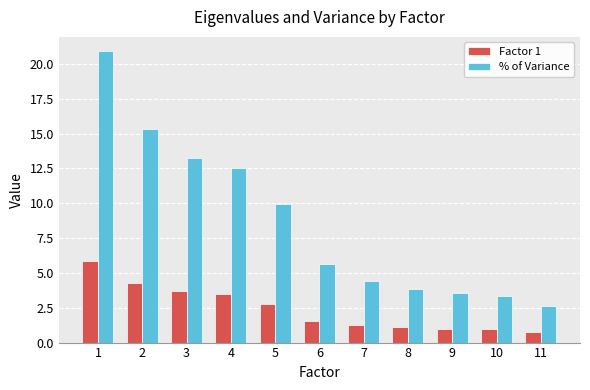

The Factor 1 series shows 1.6 at 10. True or false?

False